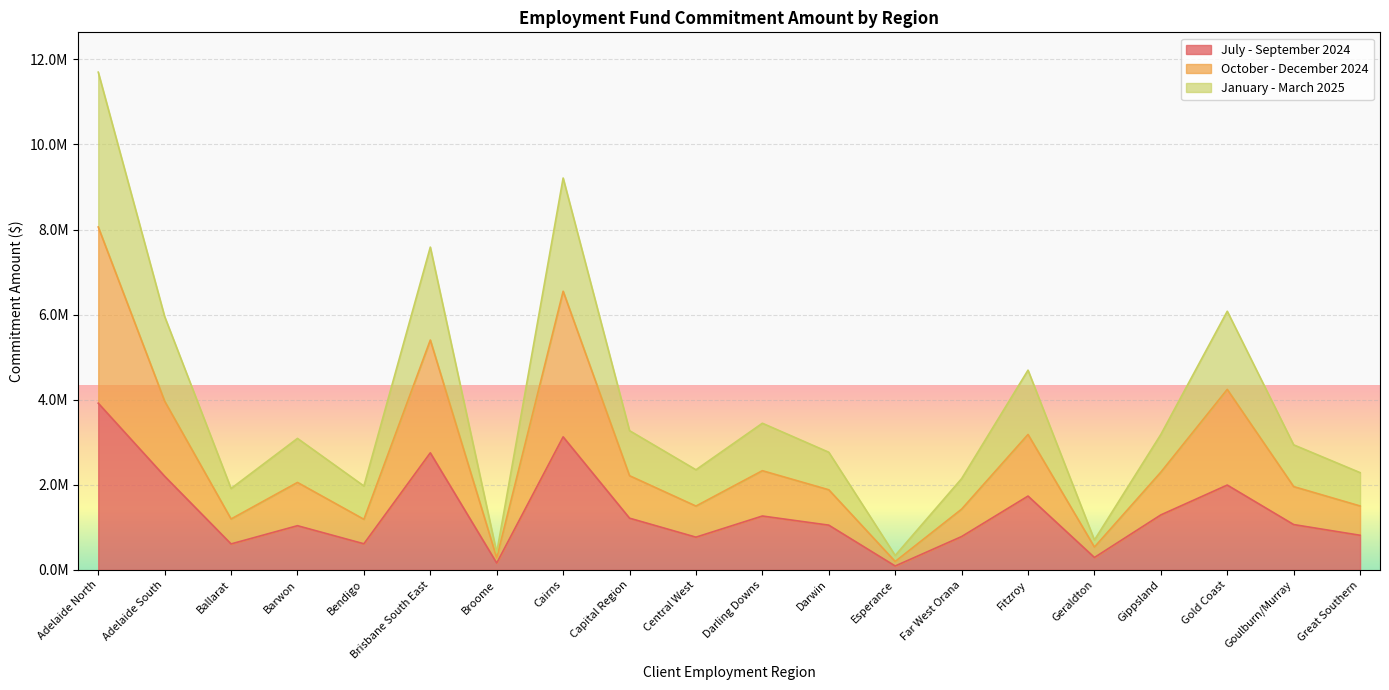

The value of October - December 2024 at Capital Region is 869756. True or false?

False